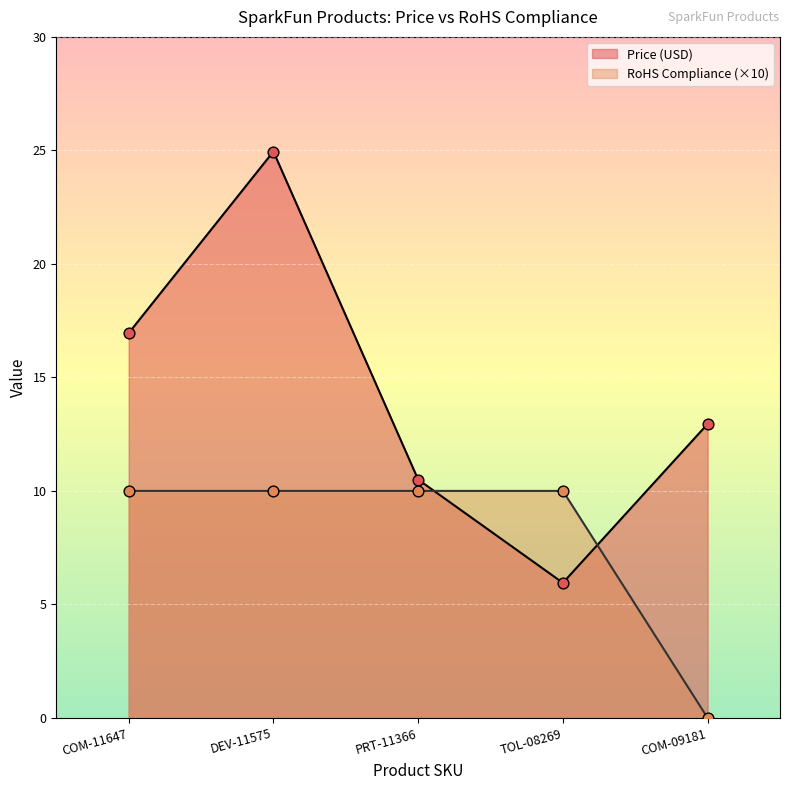

Which series has the largest total across all categories?

Price (USD)